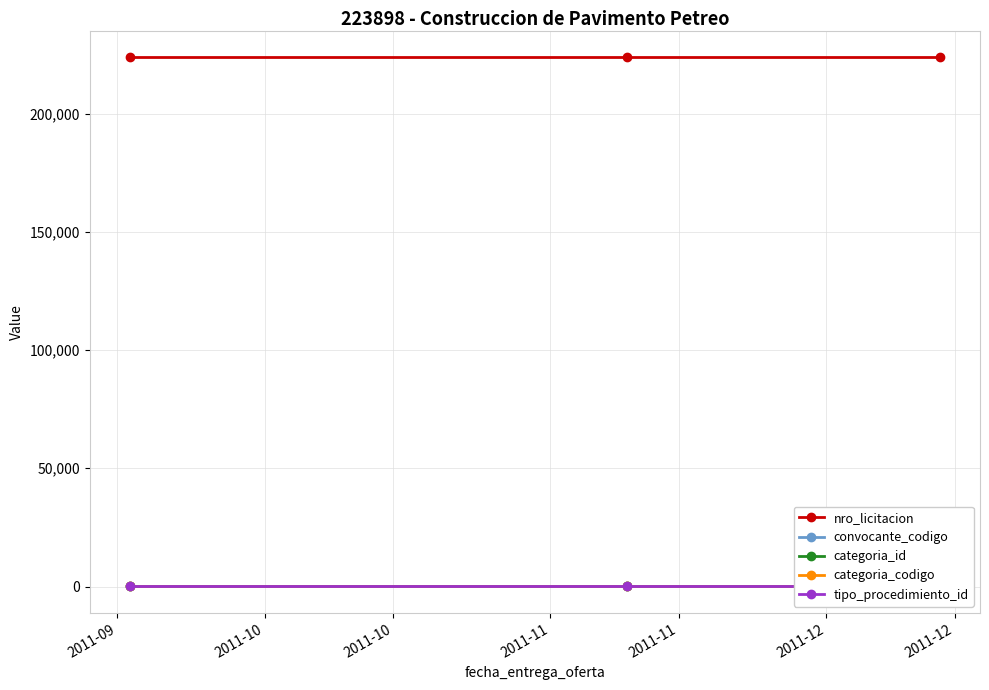

Which series has the largest total across all categories?

nro_licitacion